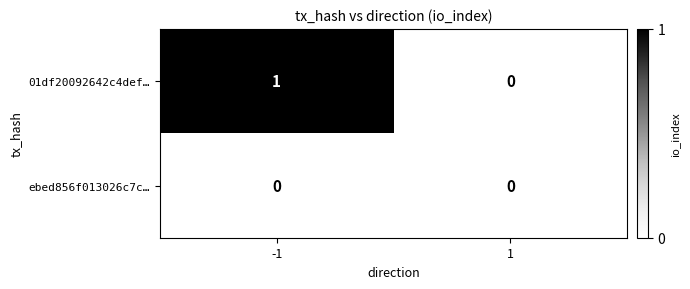

Which series has the largest total across all categories?

01df20092642c4def…